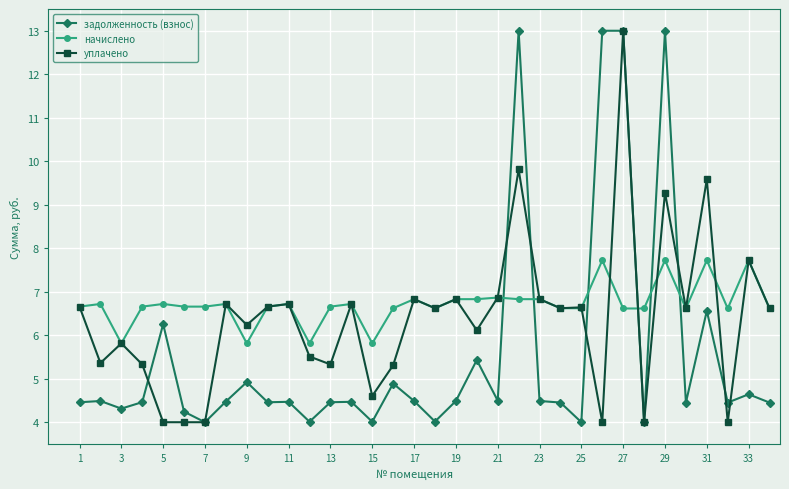

How many distinct data groups are displayed?

3